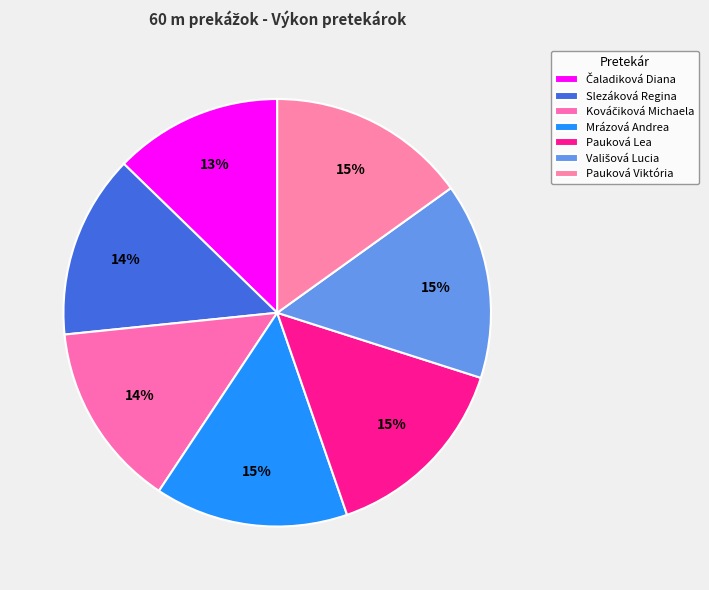

How many slices are in this pie chart?

7